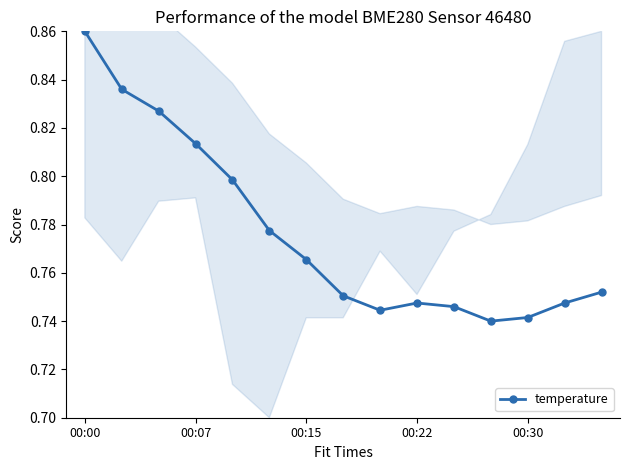

How many interior local peaks does the temperature series have?

1